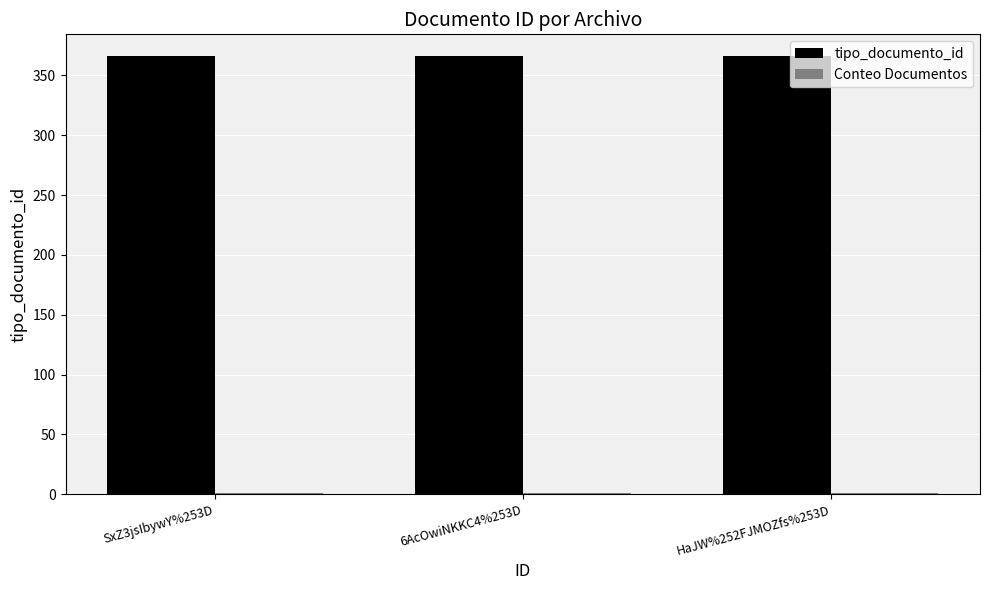

Does the chart contain stacked bars?

No